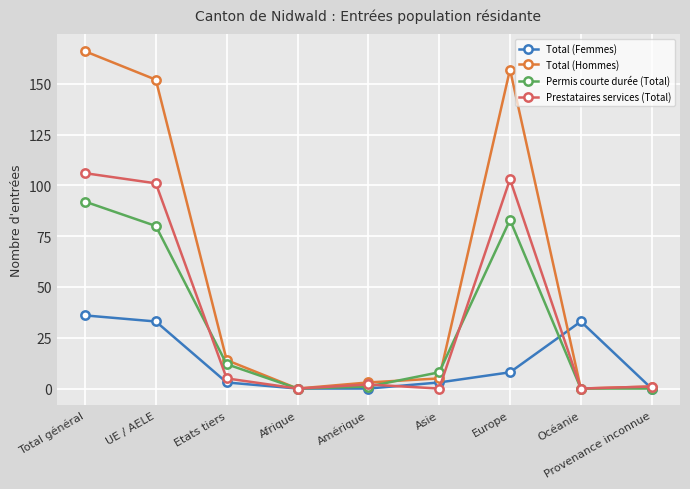

What is the difference between the Permis courte durée (Total) values at Total général and Provenance inconnue?

92